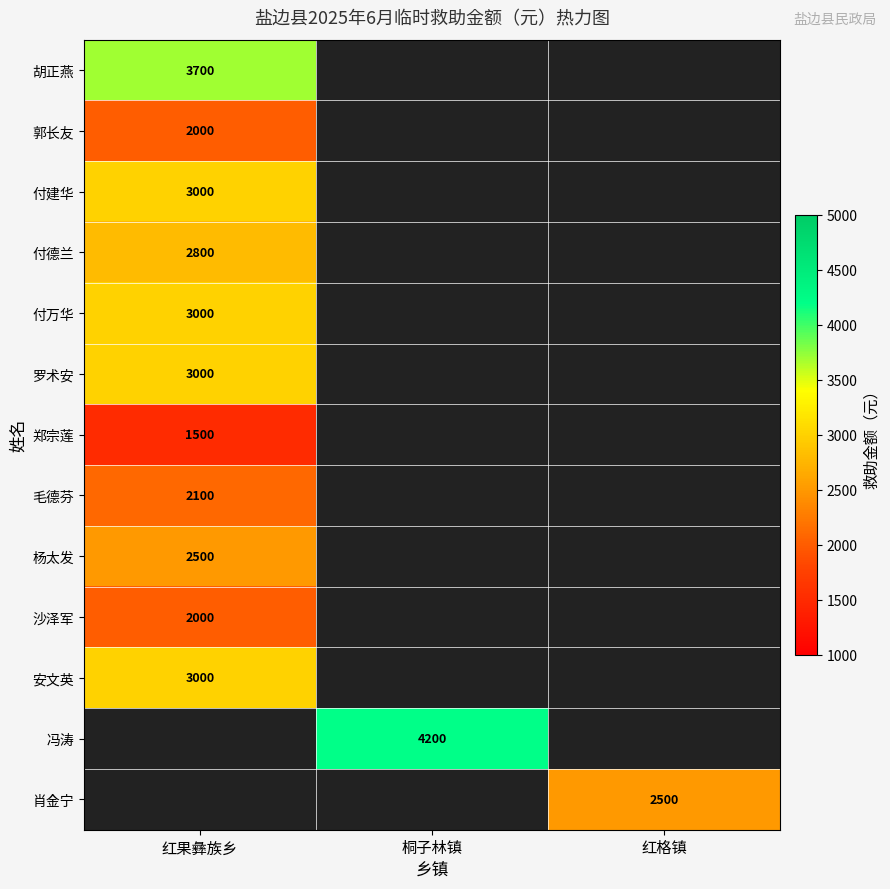

The value of 付建华 at 红果彝族乡 is 3000. True or false?

True